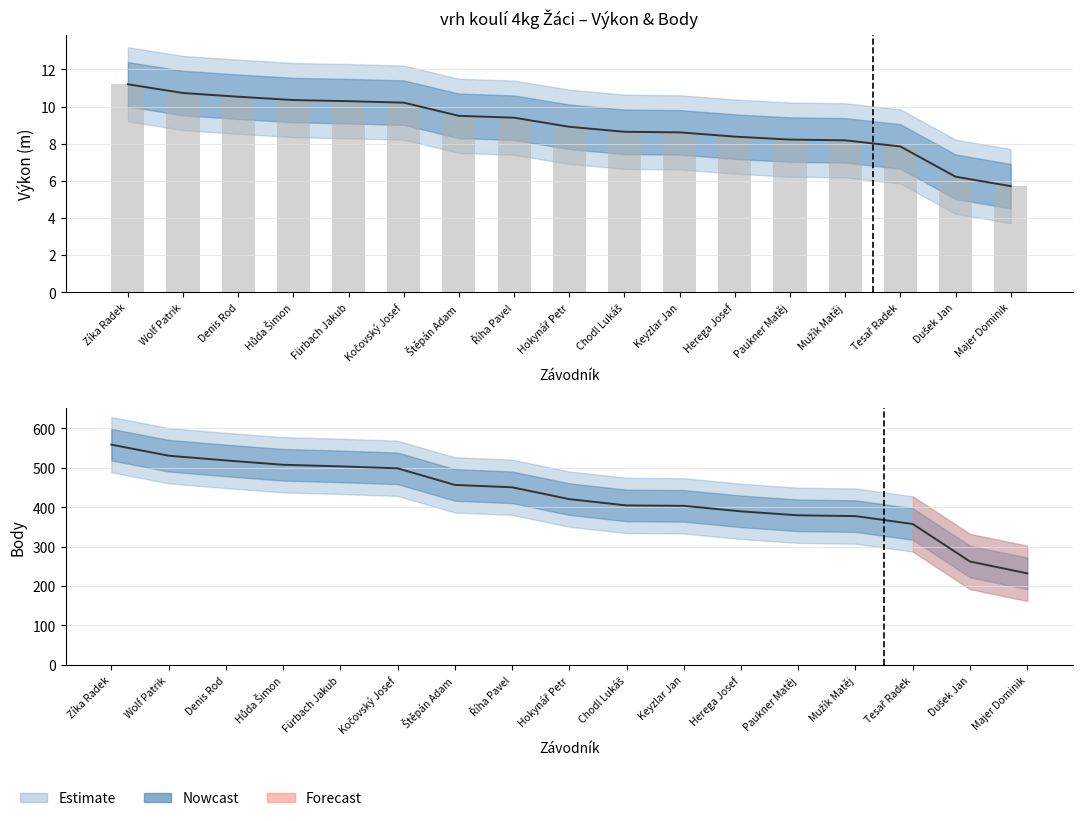

Reading left to right, transcribe all the data shown in this chart.

Výkon: 11.2	10.7	10.5	10.3	10.3	10.2	9.5	9.4	8.9	8.6	8.6	8.4	8.2	8.2	7.8	6.2	5.7
Body: 558.0	530.0	518.0	507.0	503.0	498.0	456.0	450.0	420.0	404.0	403.0	389.0	379.0	377.0	357.0	262.0	232.0